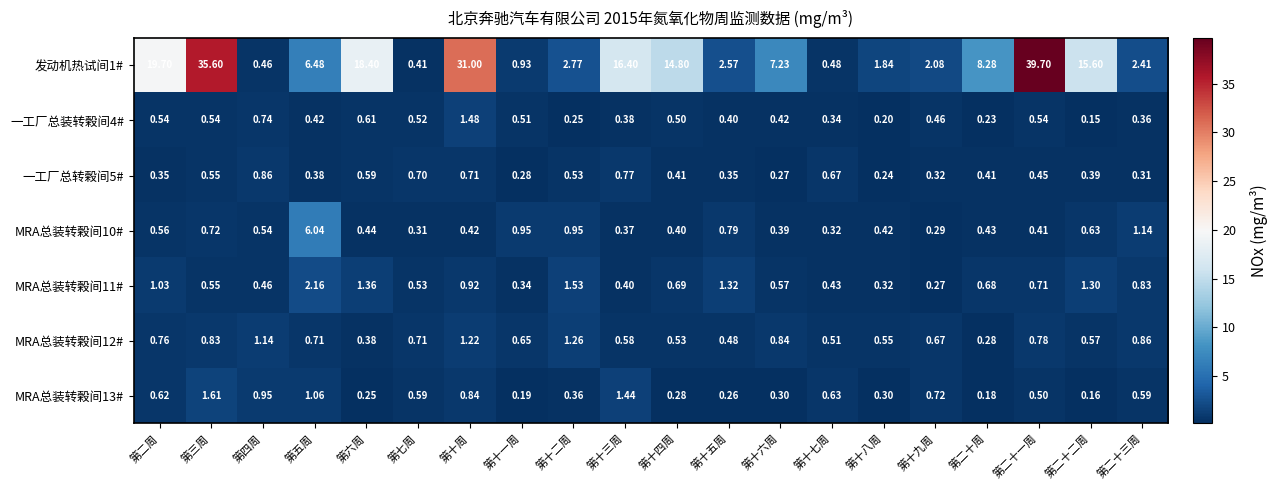

At which label is 发动机热试间1# closest to 20?

第二周